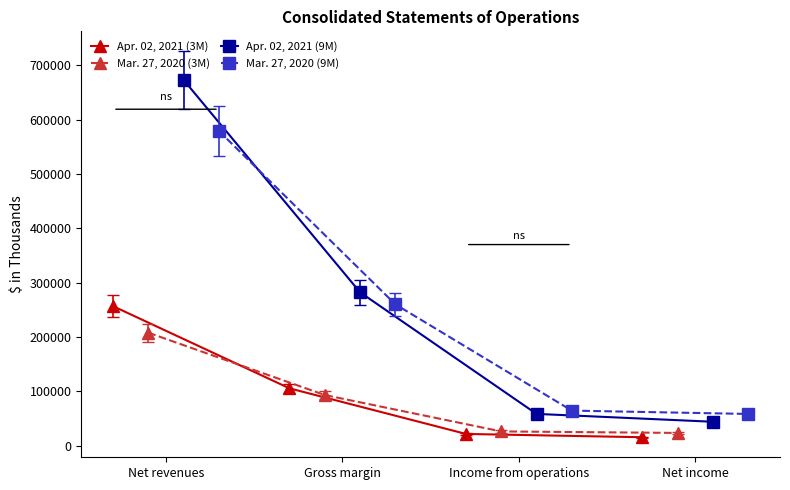

What is the value of the Apr. 02, 2021 (9M) point at the 4th from the left?

44119